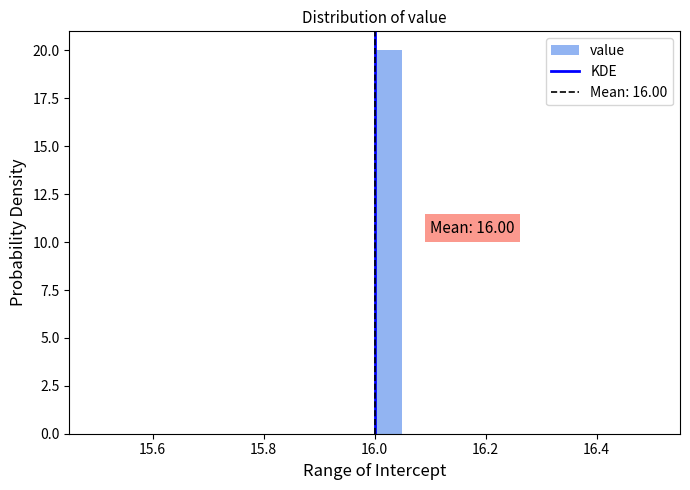

Read against the x-axis, roughly where is the centre of the tallest bar?

16.02